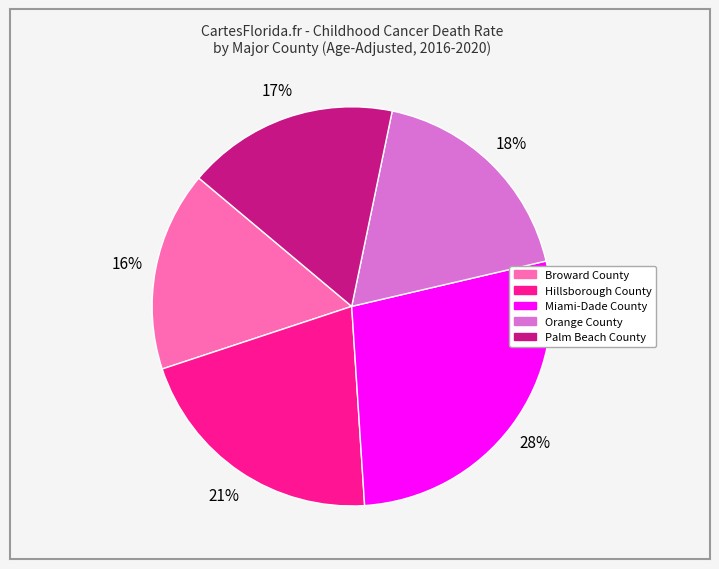

What percentage is the Miami-Dade County slice, to the nearest percent?

28%